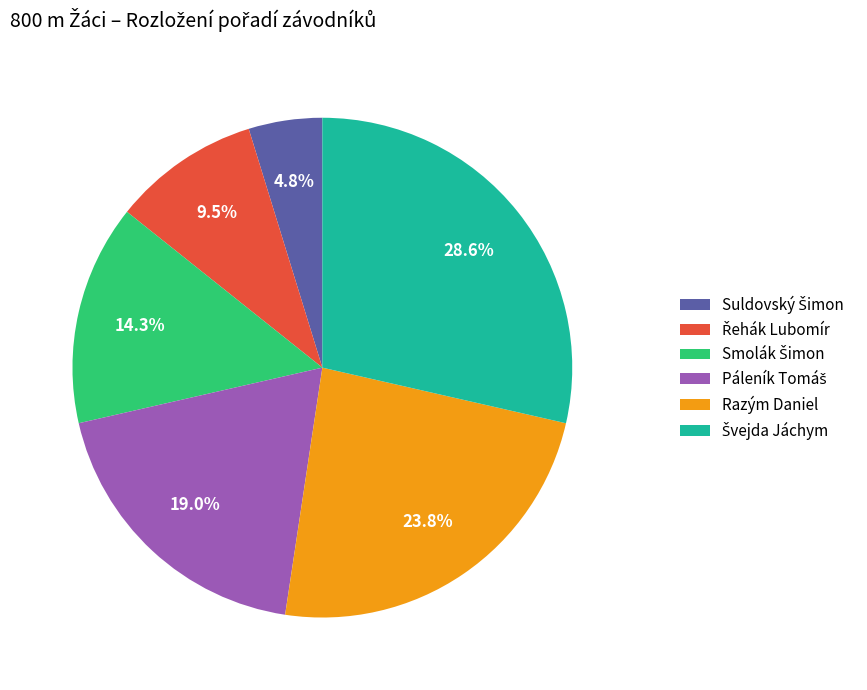

How much of the chart is everything except Razým Daniel?

76.2%